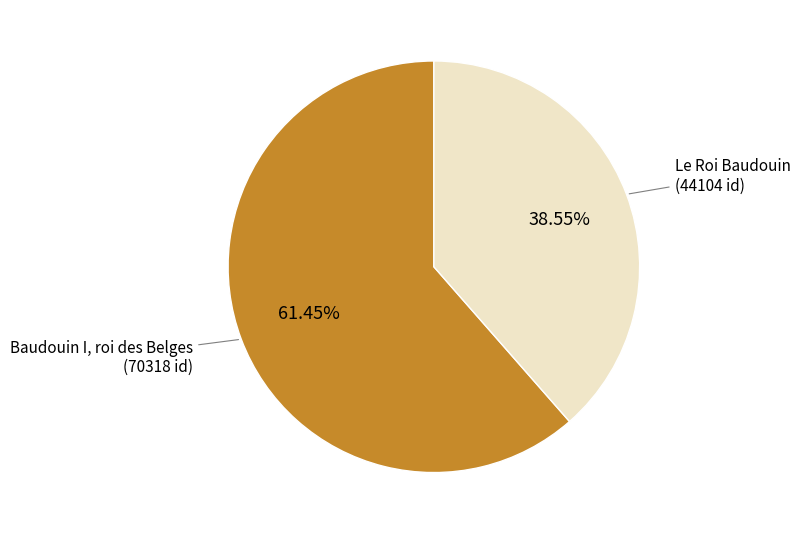

Rank the categories by value from lowest to highest.

Le Roi Baudouin, Baudouin I, roi des Belges